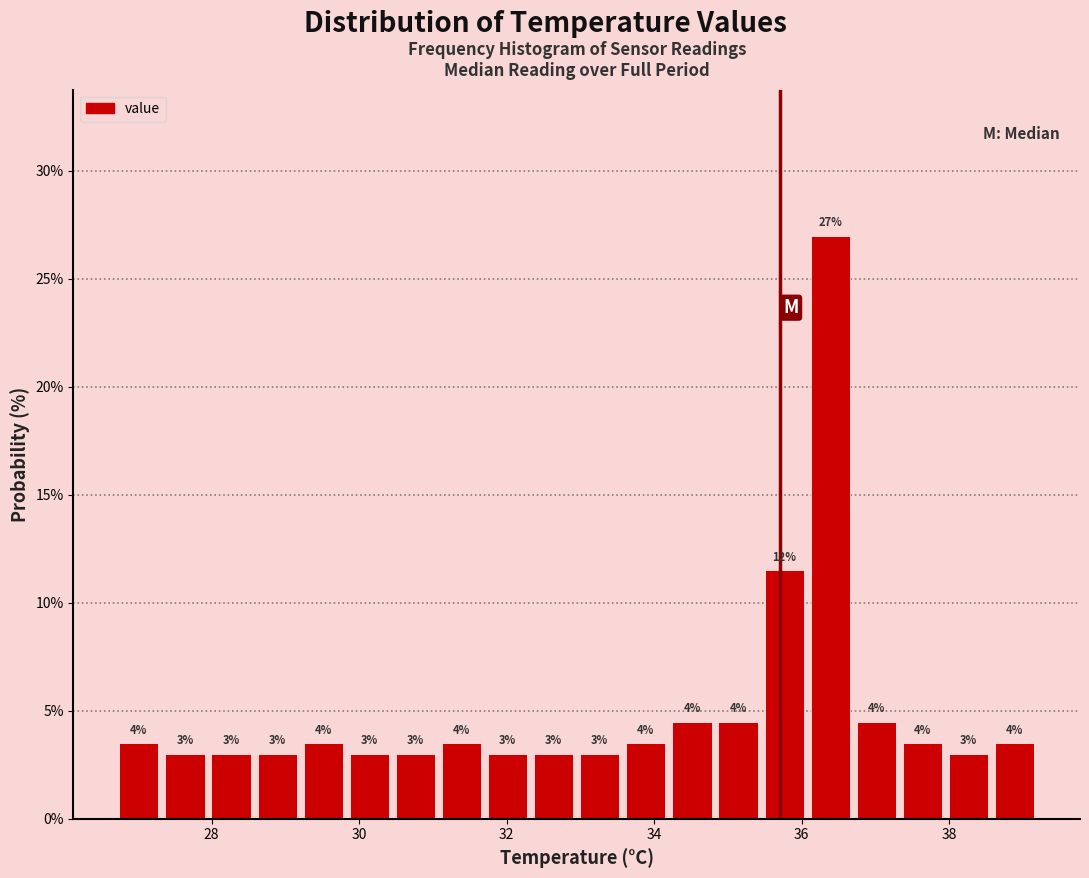

Read against the x-axis, roughly where is the centre of the tallest bar?

36.4